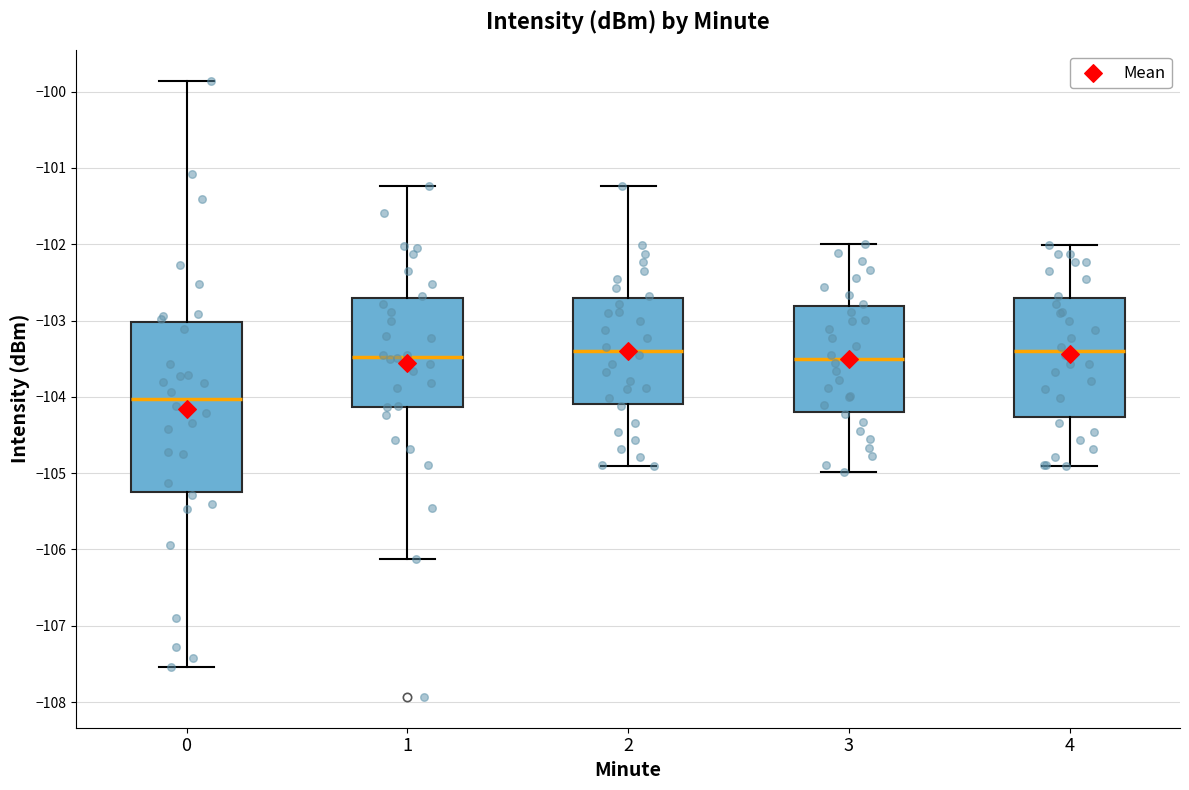

Reading left to right, read every box against the y-axis: the position of its median line, the range the box covers, and the ends of its whiskers. The values are not printed on the chart, so give them approximately, as read against the axis.

0: median -104.0, box -105.2 to -103.0, whiskers -107.5 to -99.9
1: median -103.5, box -104.1 to -102.7, whiskers -106.1 to -101.2
2: median -103.4, box -104.1 to -102.7, whiskers -104.9 to -101.2
3: median -103.5, box -104.2 to -102.8, whiskers -105.0 to -102.0
4: median -103.4, box -104.3 to -102.7, whiskers -104.9 to -102.0